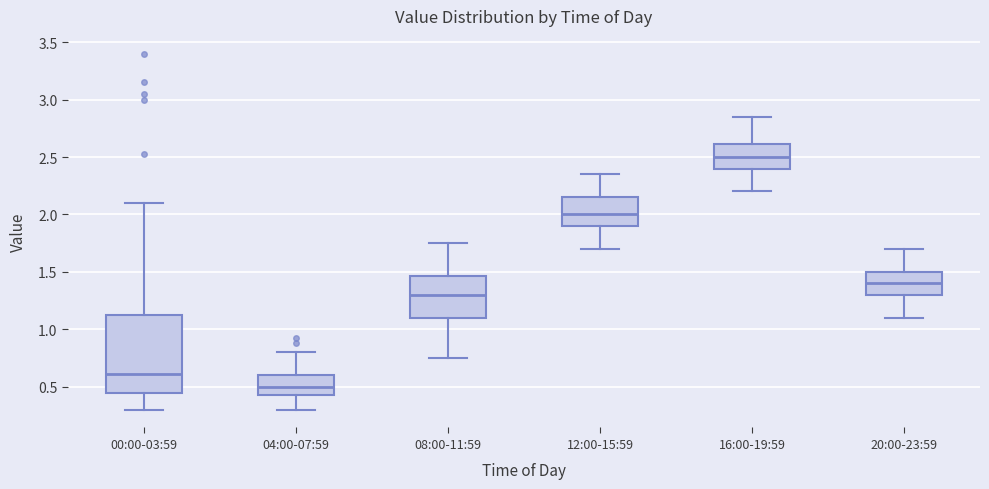

Reading left to right, read every box against the y-axis: the position of its median line, the range the box covers, and the ends of its whiskers. The values are not printed on the chart, so give them approximately, as read against the axis.

00:00-03:59: median 0.60, box 0.45 to 1.15, whiskers 0.30 to 2.10
04:00-07:59: median 0.50, box 0.45 to 0.60, whiskers 0.30 to 0.80
08:00-11:59: median 1.30, box 1.10 to 1.45, whiskers 0.75 to 1.75
12:00-15:59: median 2.00, box 1.90 to 2.15, whiskers 1.70 to 2.35
16:00-19:59: median 2.50, box 2.40 to 2.60, whiskers 2.20 to 2.85
20:00-23:59: median 1.40, box 1.30 to 1.50, whiskers 1.10 to 1.70